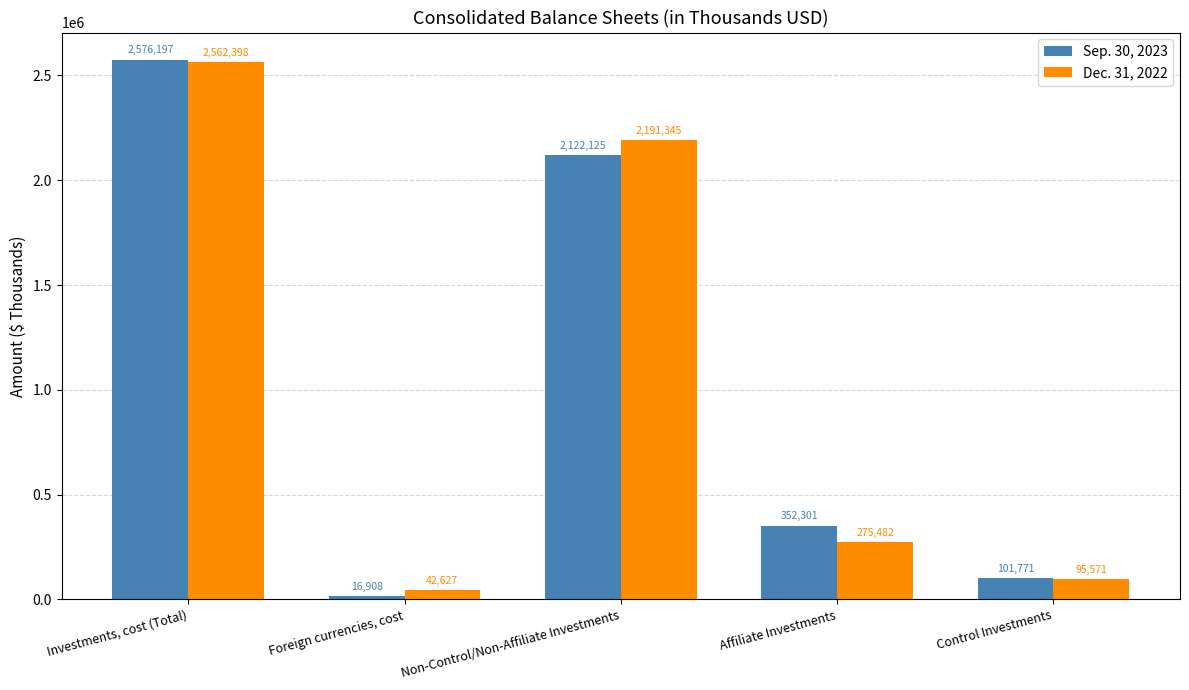

Reading left to right, transcribe all the data shown in this chart.

Sep. 30, 2023: Investments, cost (Total)=2576197	Foreign currencies, cost=16908	Non-Control/Non-Affiliate Investments=2122125	Affiliate Investments=352301	Control Investments=101771
Dec. 31, 2022: Investments, cost (Total)=2562398	Foreign currencies, cost=42627	Non-Control/Non-Affiliate Investments=2191345	Affiliate Investments=275482	Control Investments=95571